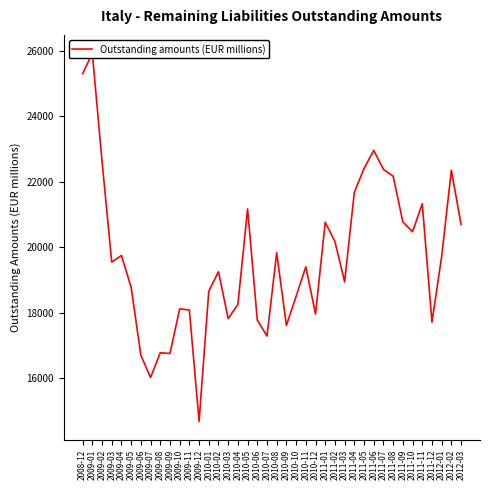

Reading left to right, transcribe all the data shown in this chart.

25303	25925	22631	19553	19754	18781	16710	16030	16785	16764	18124	18091	14691	18662	19260	17828	18256	21174	17785	17294	19837	17620	18506	19411	17965	20770	20179	18949	21682	22409	22964	22380	22175	20779	20480	21333	17718	19729	22357	20699